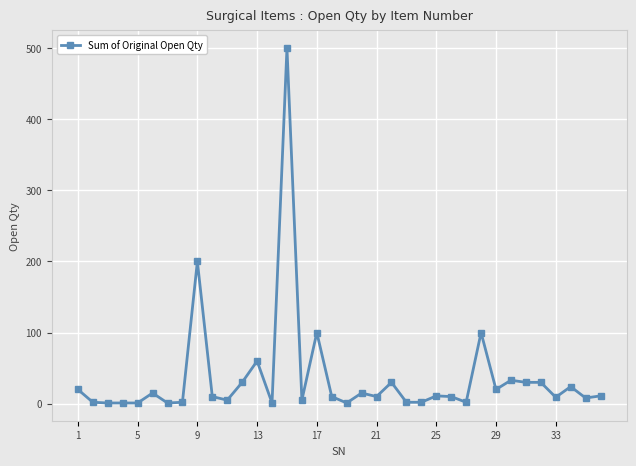

True or false: the data has more than 1 interior local peaks.

True